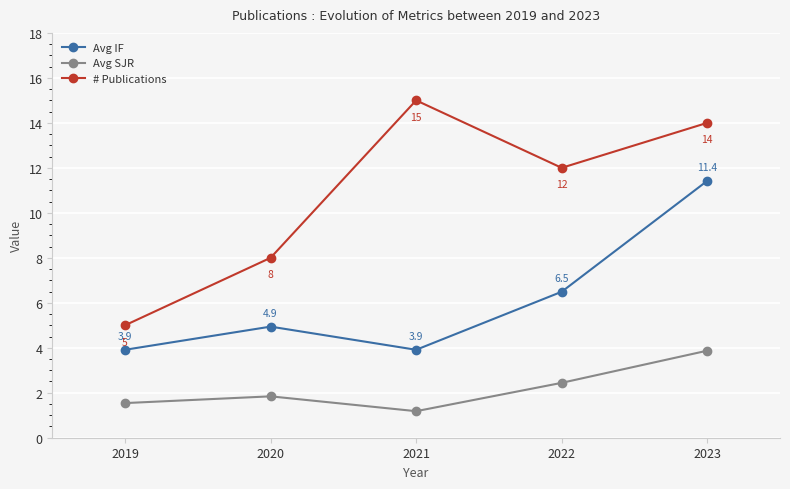

What is the value of the Avg SJR point at the 5th from the left?

3.9